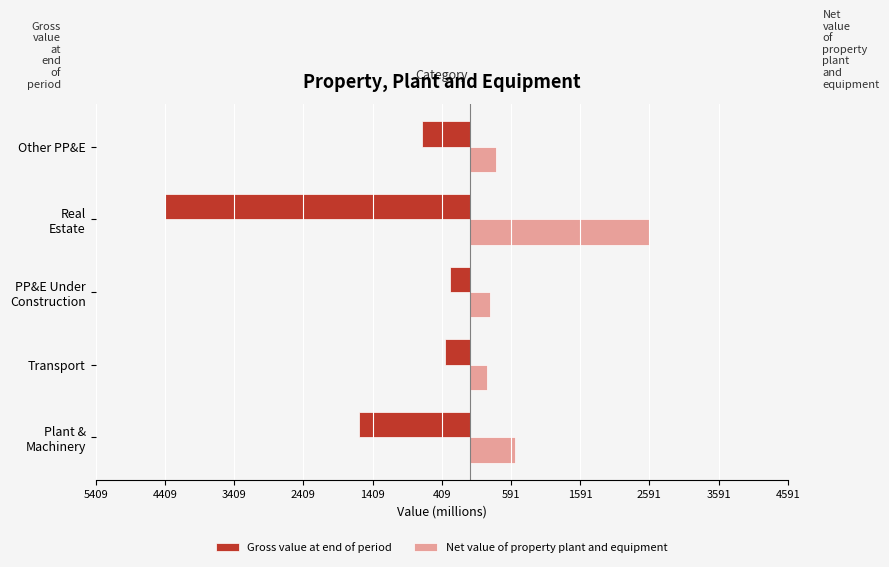

Reading left to right, list all the values displayed in this chart.

Gross value at end of period: -1606	-363	-283	-4409	-697
Net value of property plant and equipment: 647	246	283	2587	381